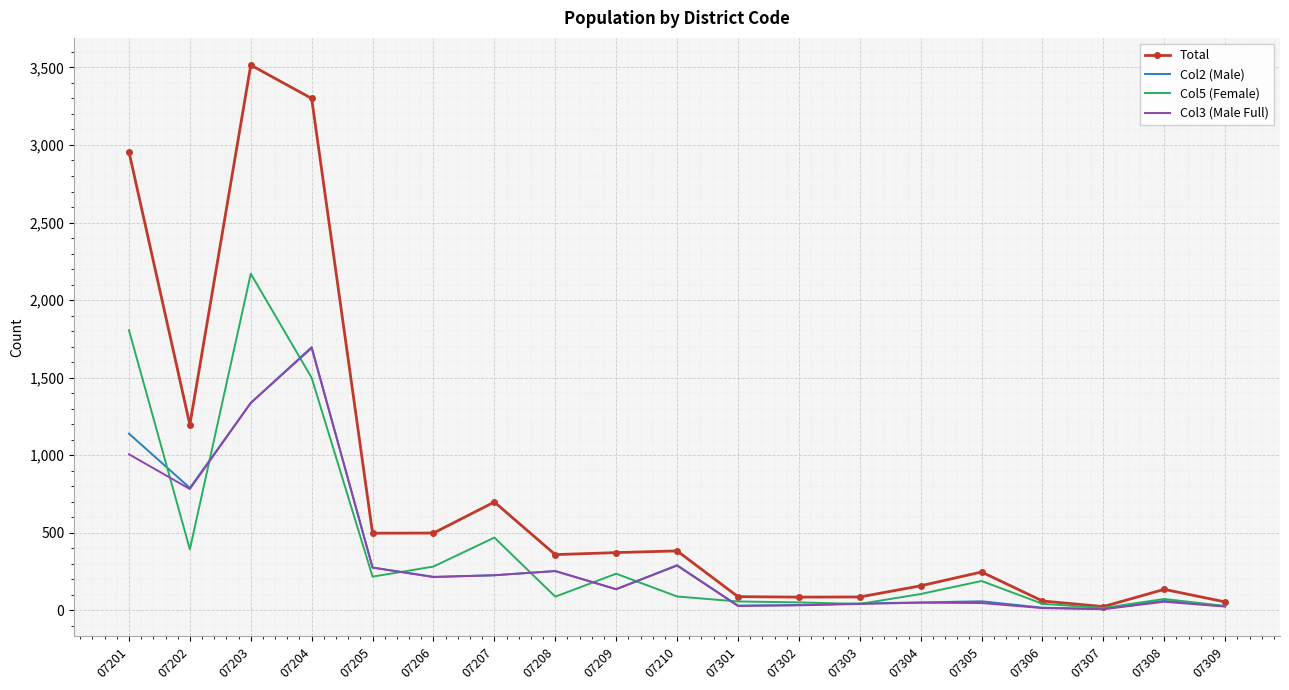

True or false: Col3 (Male Full) has a value of 3014 at 07204.

False